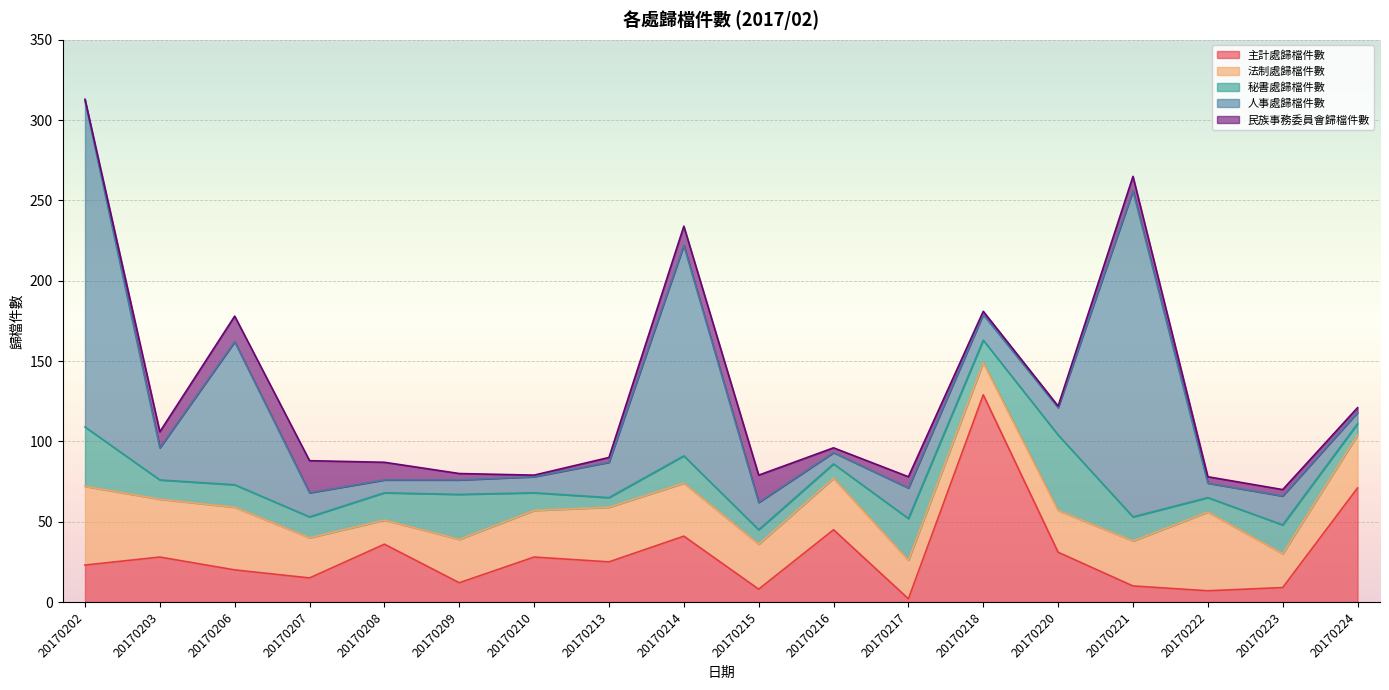

Between 20170216 and 20170220, which series saw the biggest shift?

秘書處歸檔件數